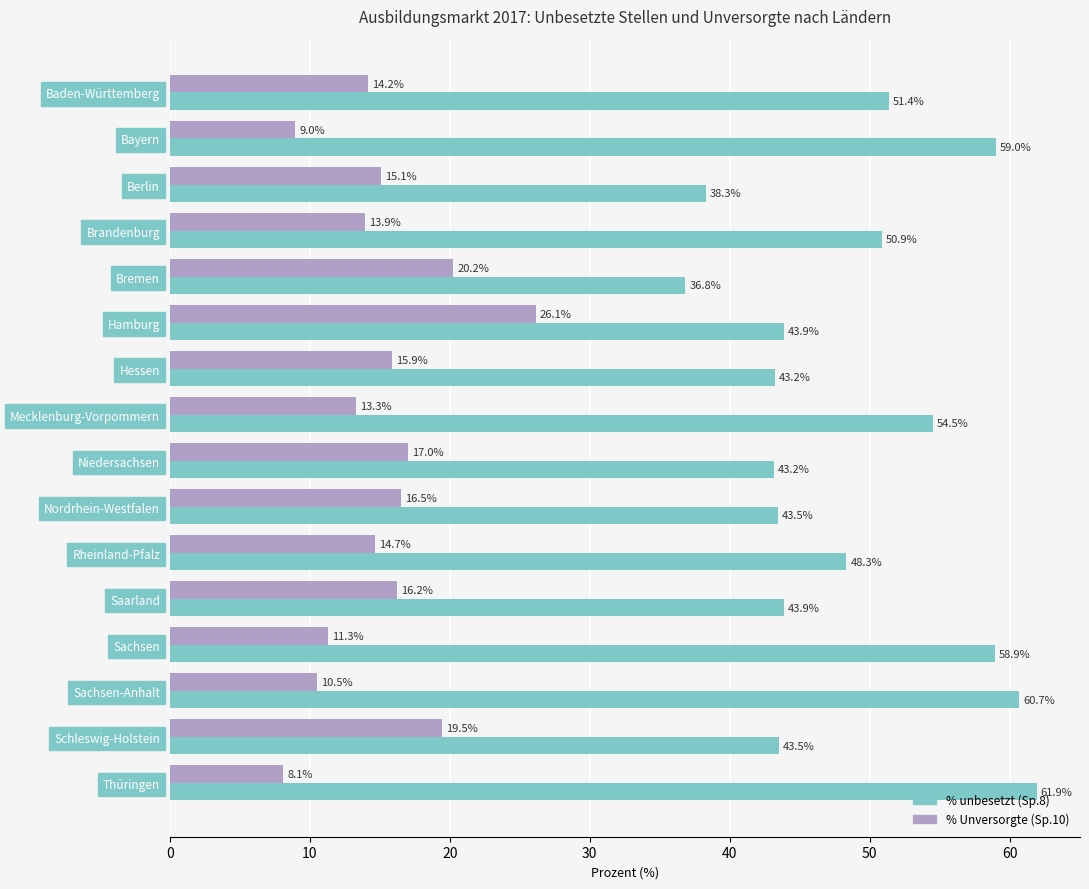

What are all the series names shown in the legend?

% unbesetzt (Sp.8), % Unversorgte (Sp.10)